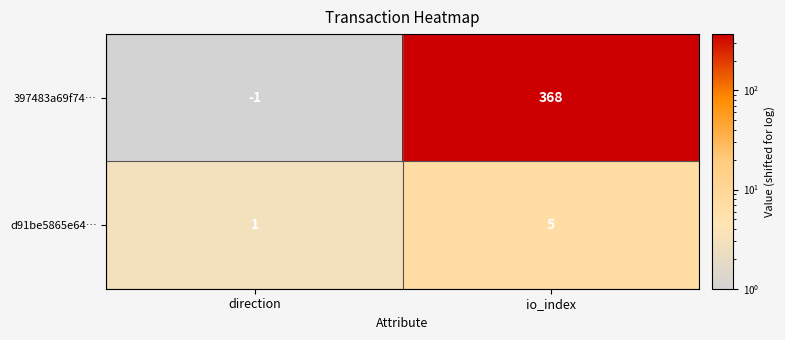

Is it true that d91be5865e64… equals 0 at direction?

False